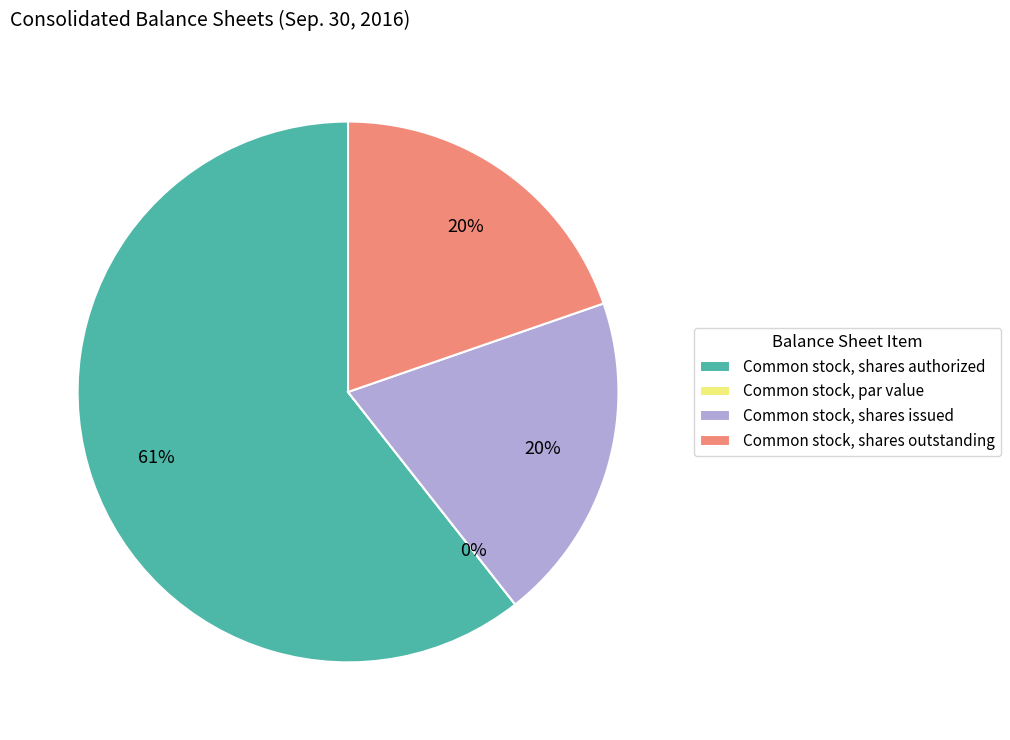

Does Common stock, shares issued account for over 50% of the chart?

No